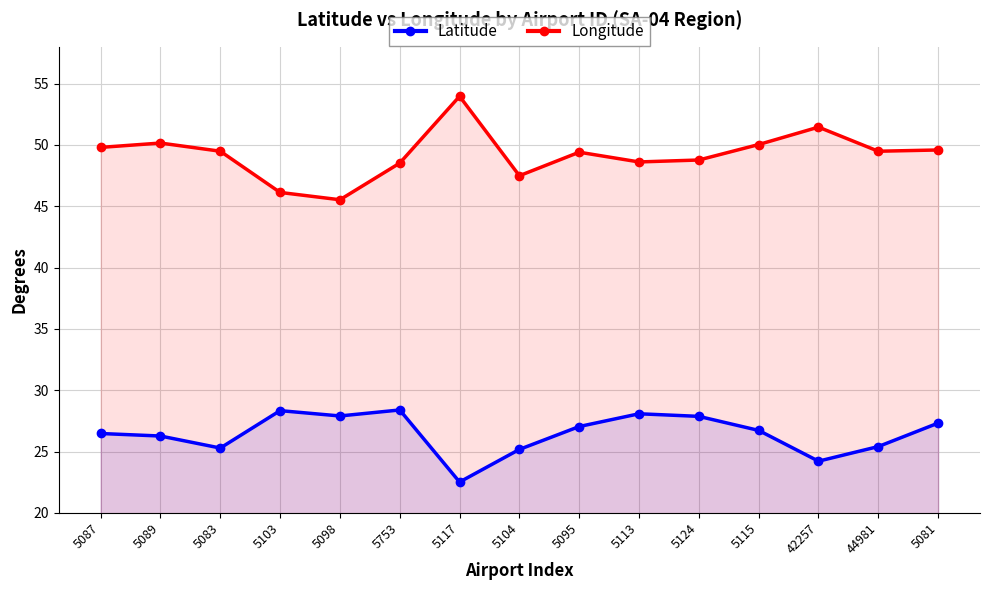

What is the difference between the highest and lowest values at 44981?

24.1